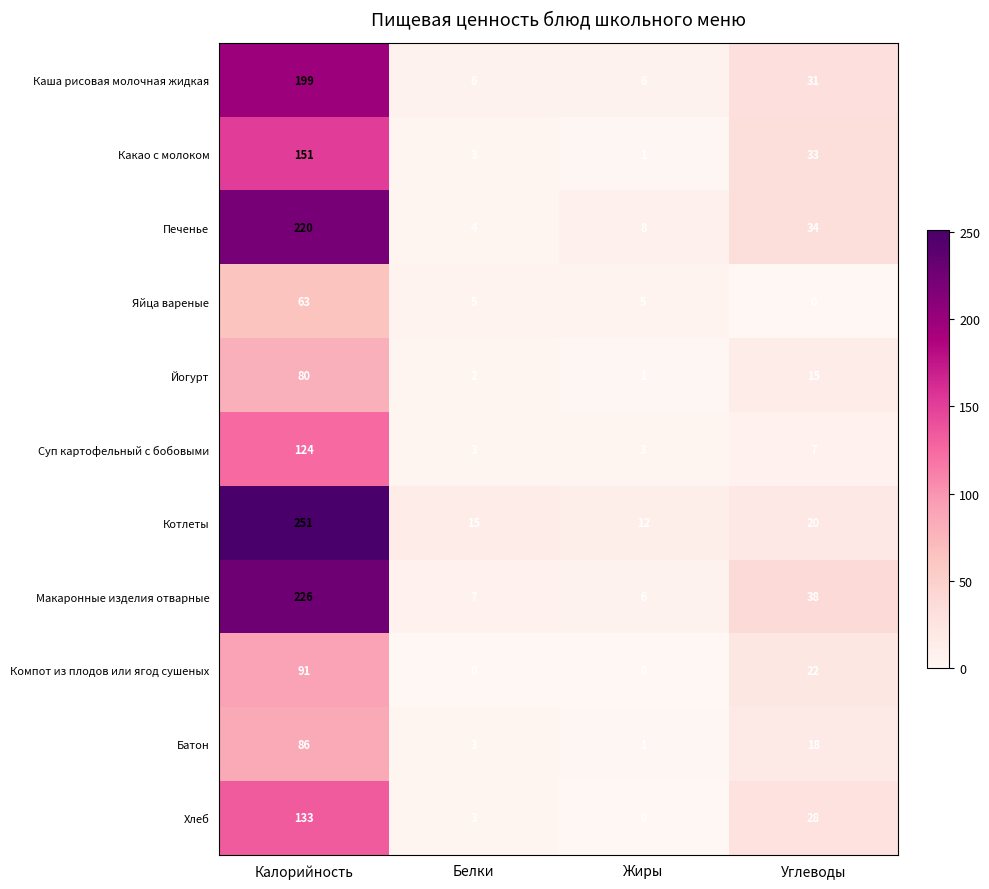

At which label does Печенье first exceed 34?

Калорийность